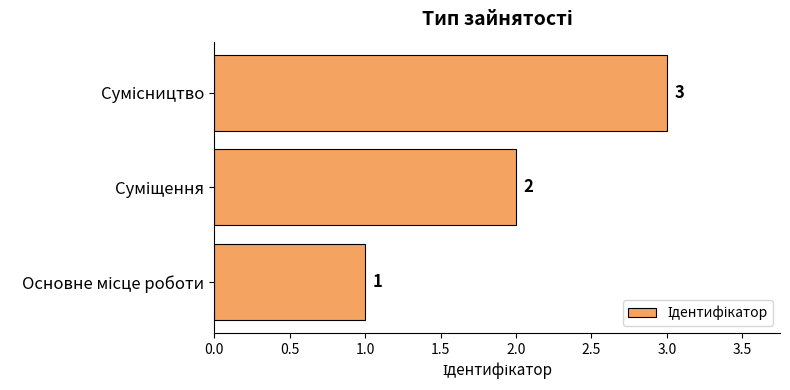

What is the sum of all values?

6